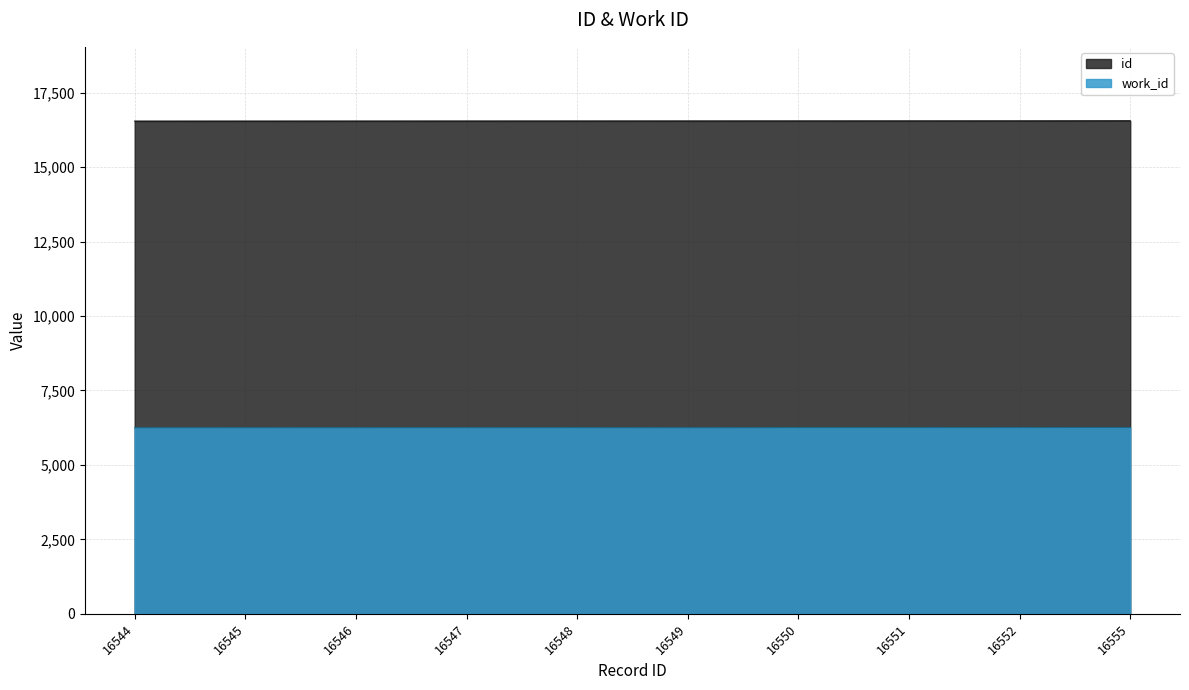

At how many categories does at least one series exceed 8519?

10